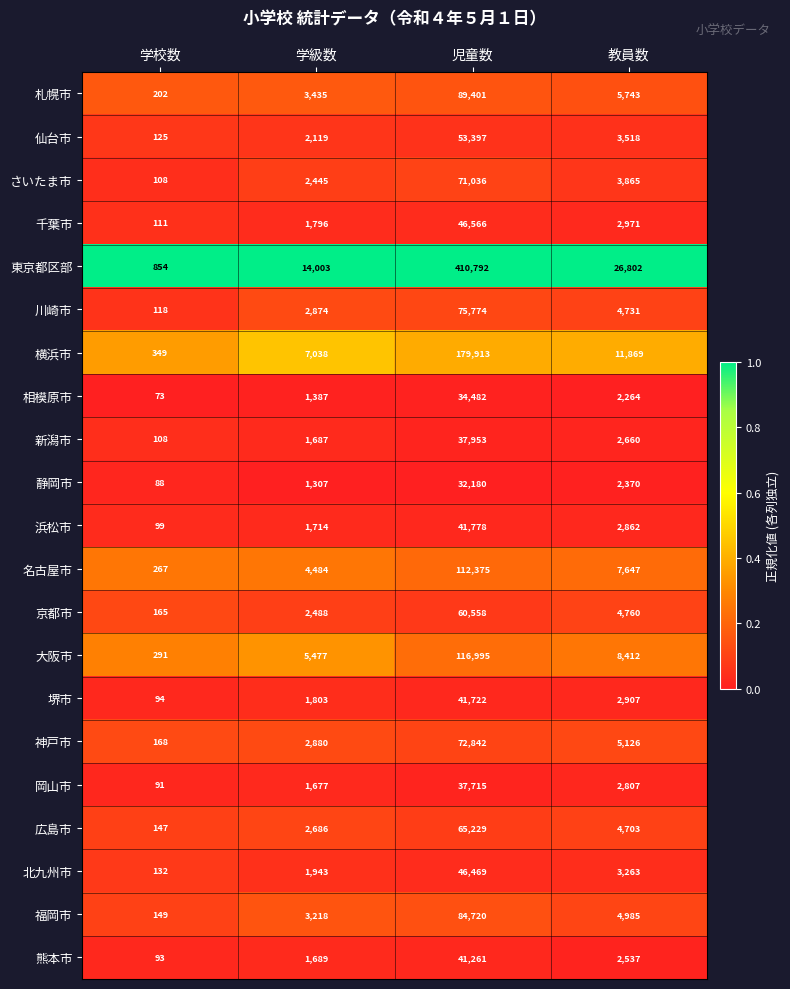

True or false: 仙台市 has a value of 64 at 学校数.

False